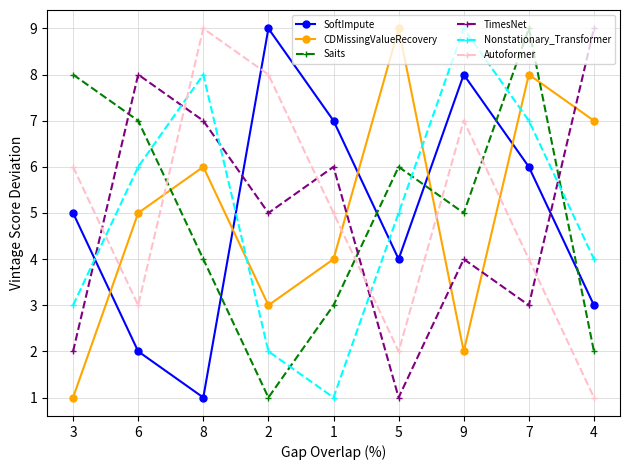

What is the sum of all SoftImpute values?

45